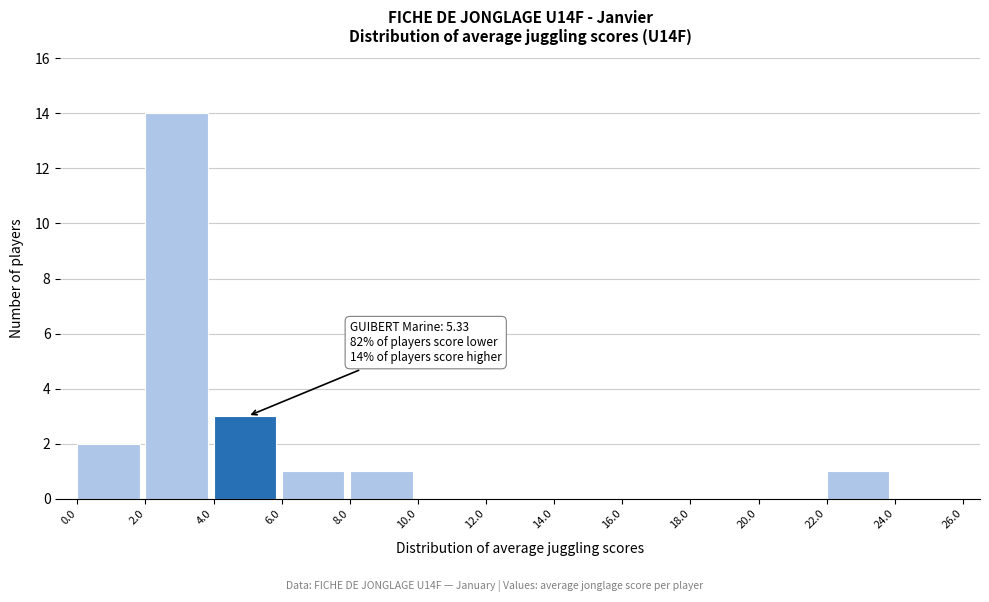

Which range on the x-axis has the tallest bar?

2.0 to 4.0